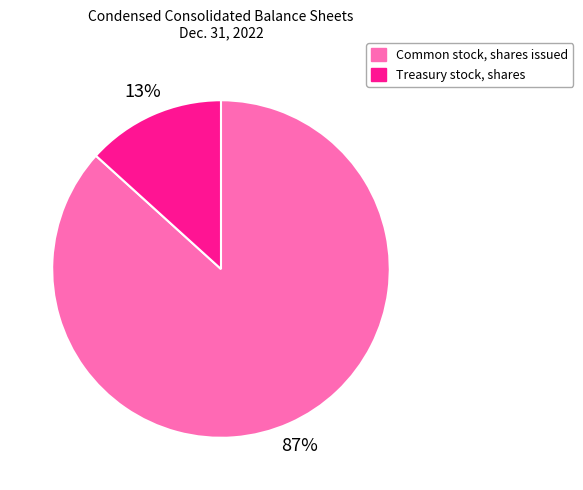

How many slices are in this pie chart?

2